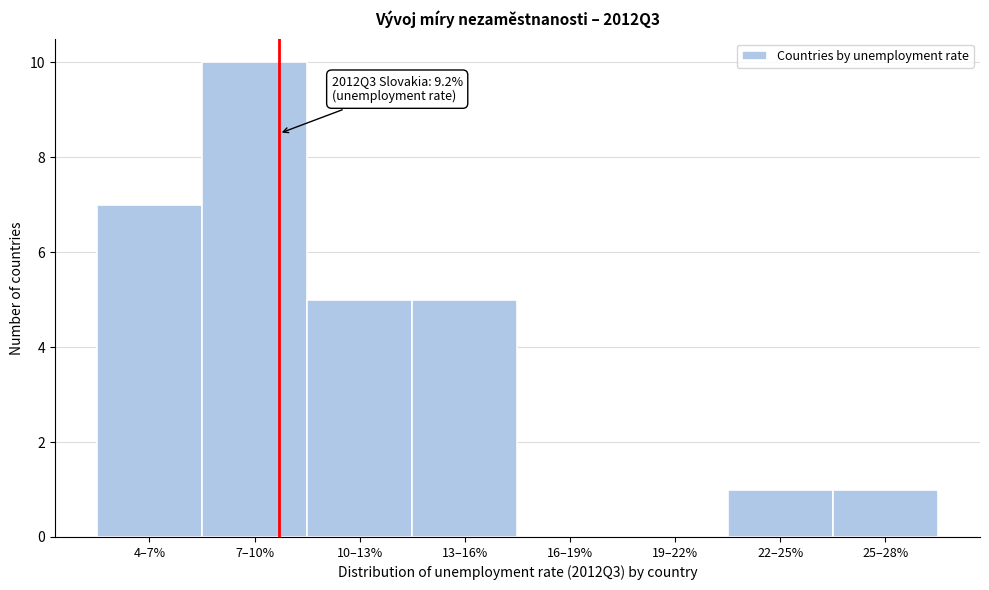

Reading left to right, extract all data points from this chart.

4–7%=7	7–10%=10	10–13%=5	13–16%=5	16–19%=0	19–22%=0	22–25%=1	25–28%=1